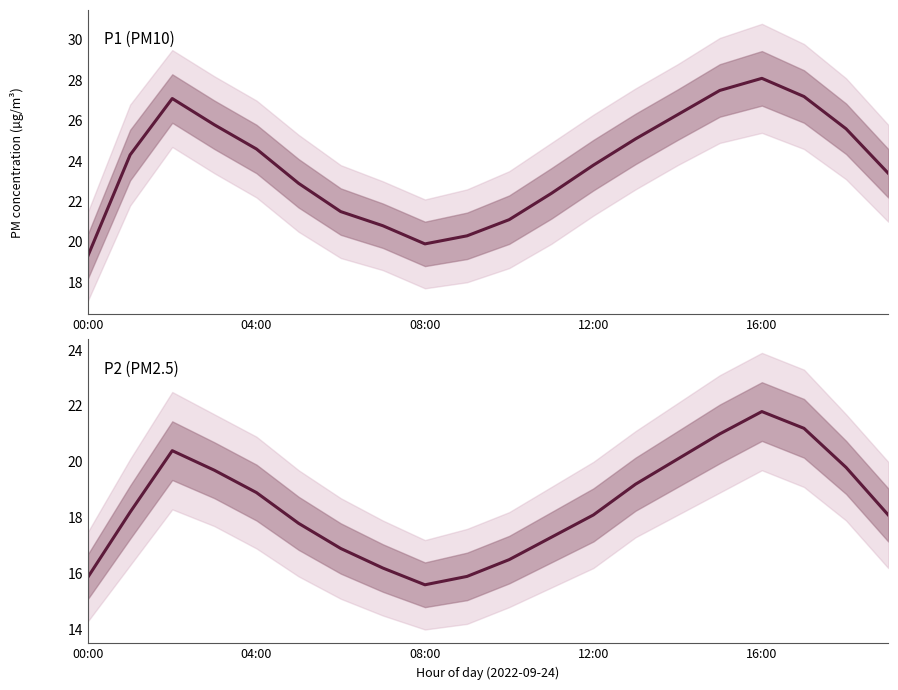

True or false: P2 has a value of 22.4 at 00:00.

False